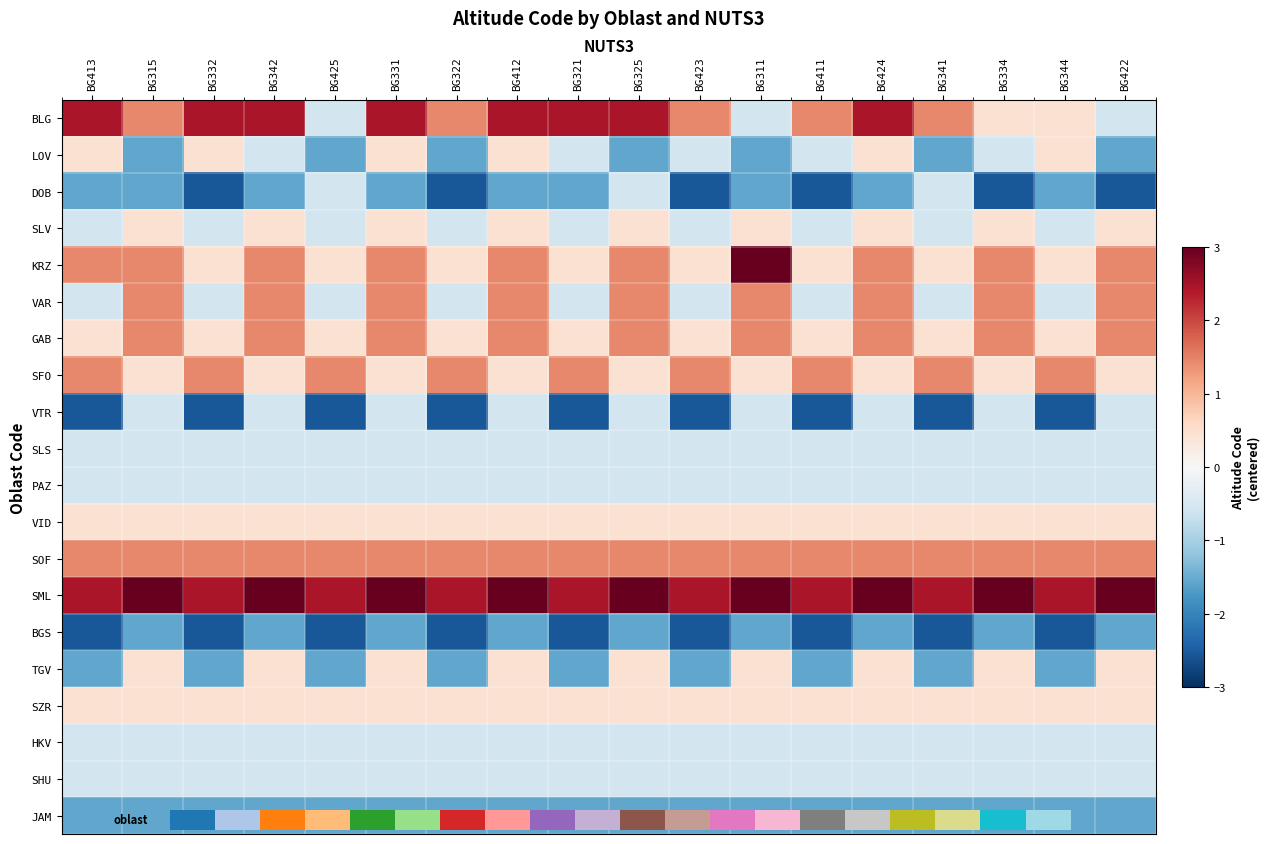

Which label corresponds to the largest value in the chart?

BG311